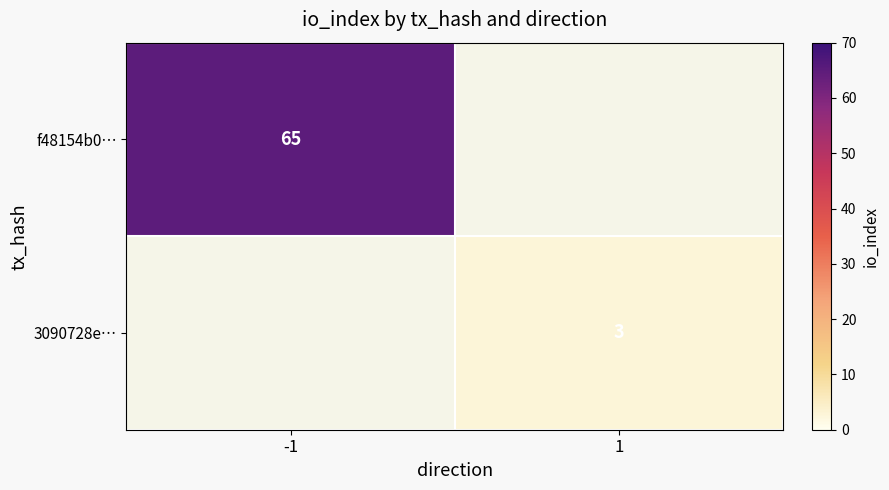

What value does the f48154b0… series have at -1?

65.0